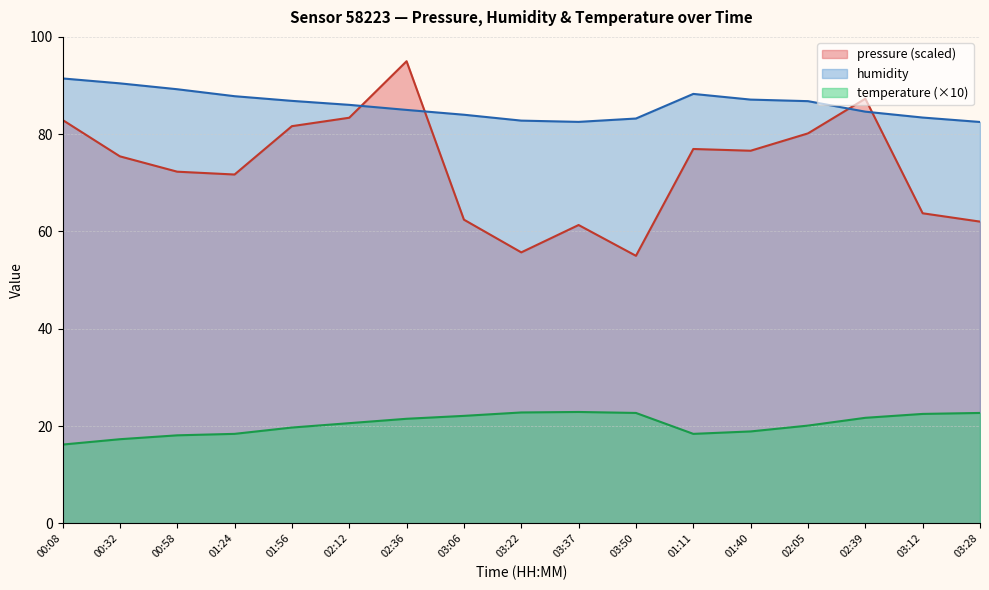

At how many categories does at least one series exceed 52?

17